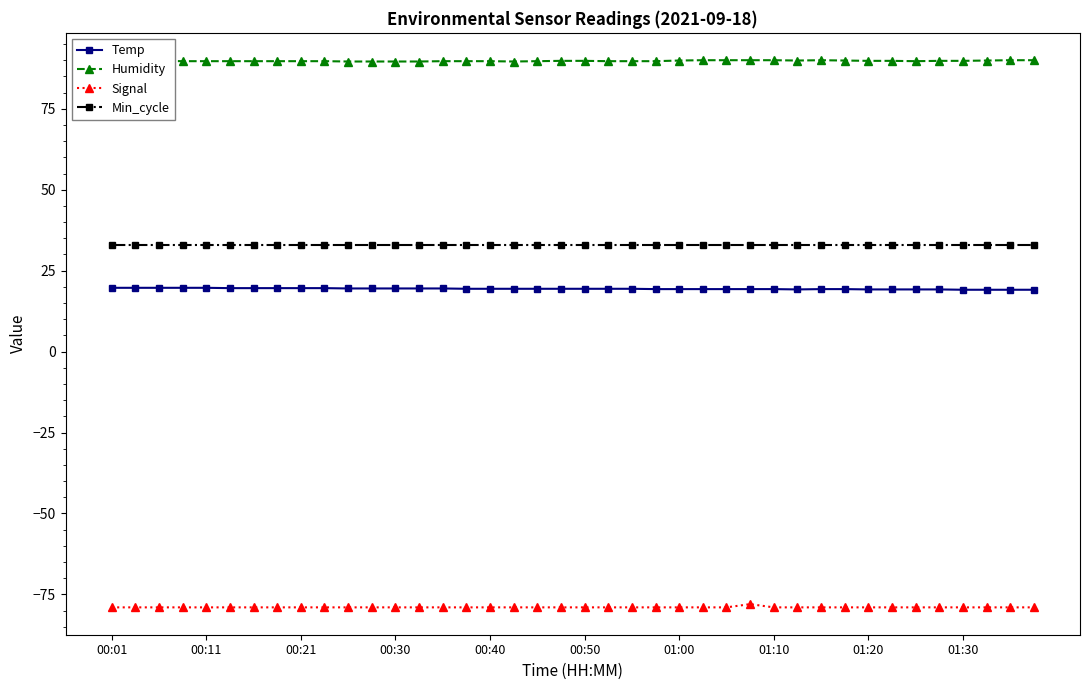

Which series has the largest total across all categories?

Humidity